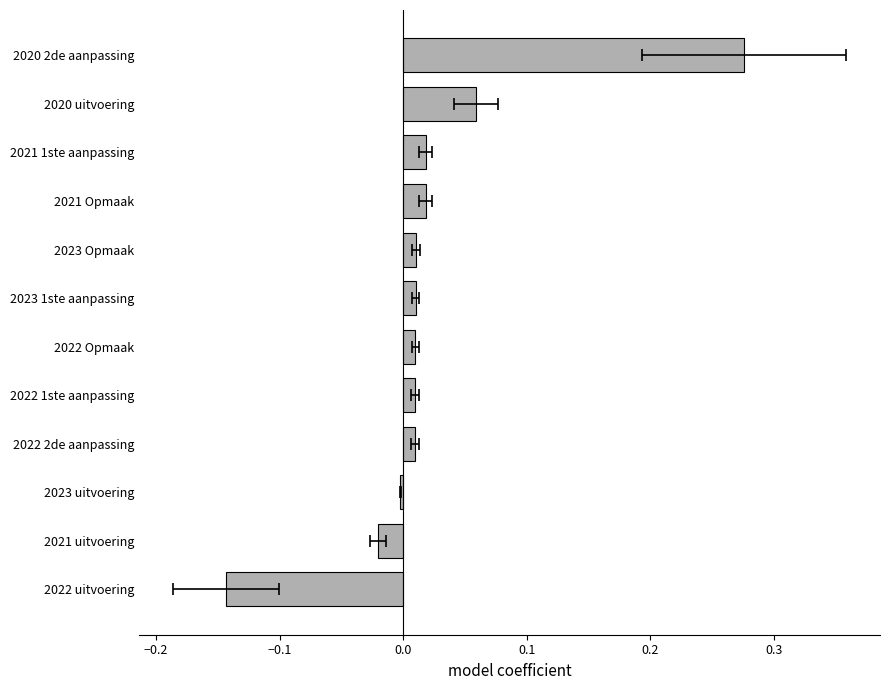

Reading left to right, extract all data points from this chart.

-0.1	-0.0	-0.0	0.0	0.0	0.0	0.0	0.0	0.0	0.0	0.1	0.3